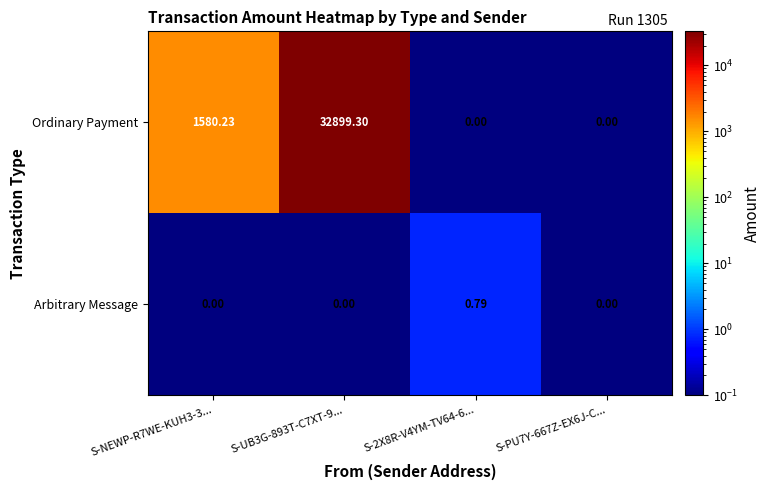

Is the value of Ordinary Payment at S-UB3G-893T-C7XT-9... greater than the value of Arbitrary Message at S-UB3G-893T-C7XT-9...?

Yes